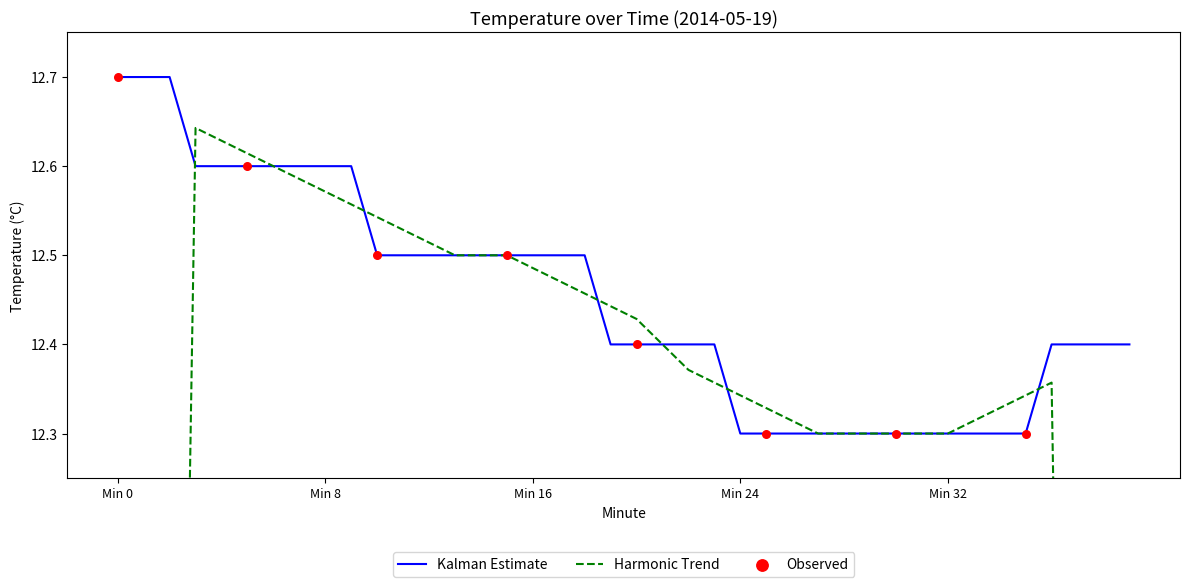

What is the change in value from 2 to 28?

-0.4